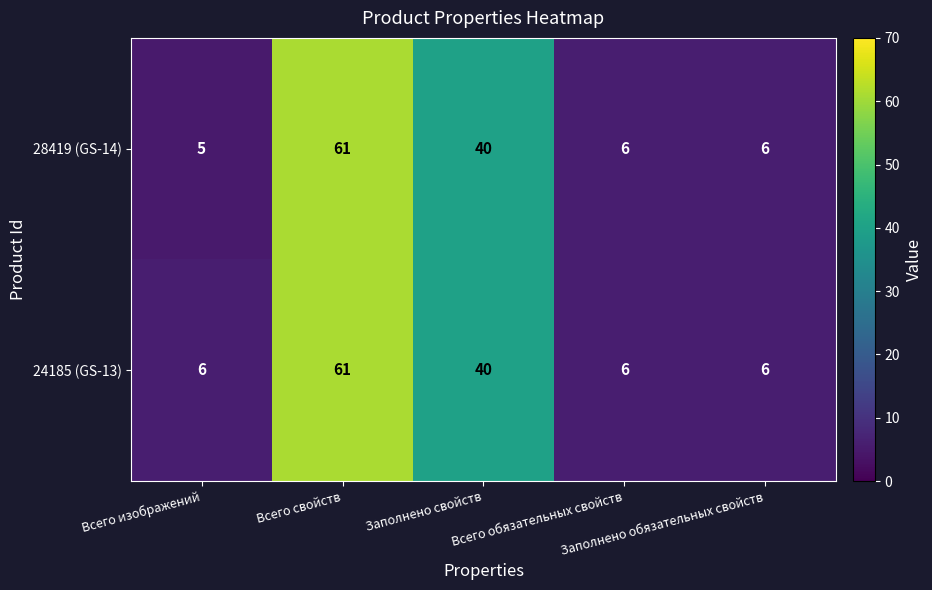

What is the total value across all series at Заполнено свойств?

80